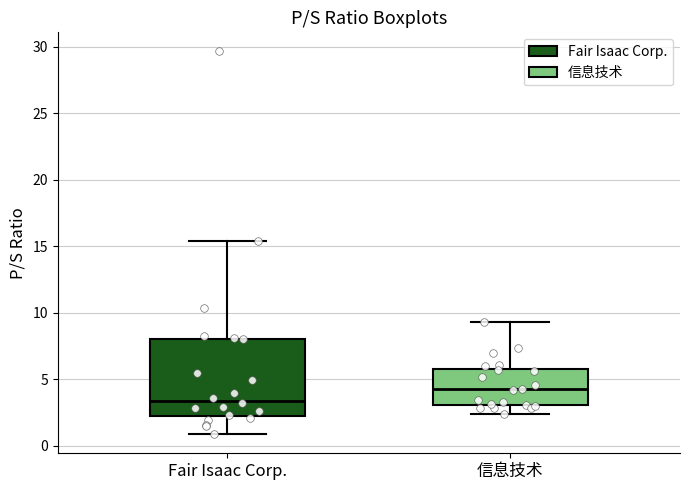

Which box's median line is the lowest?

Fair Isaac Corp.